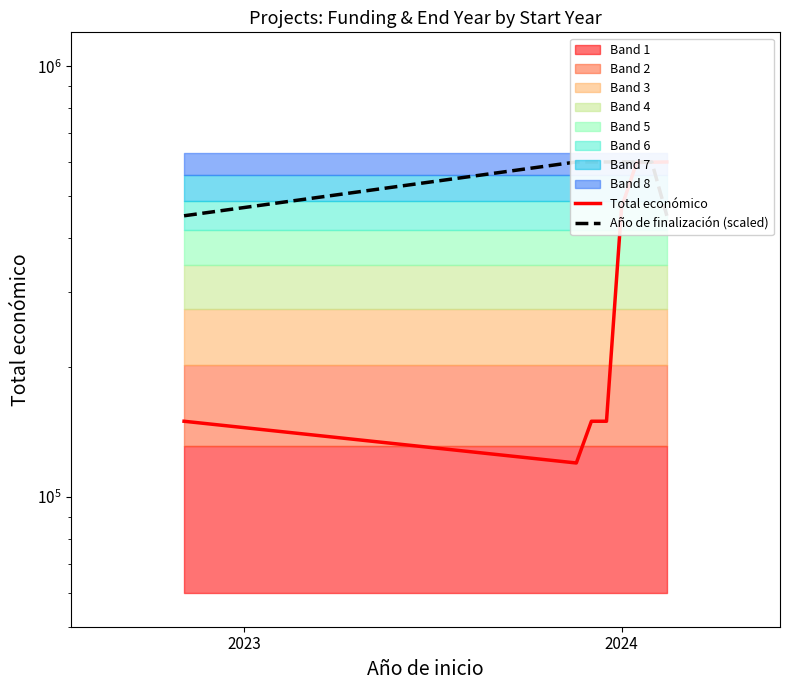

What value does the Total económico series have at 2?

150000